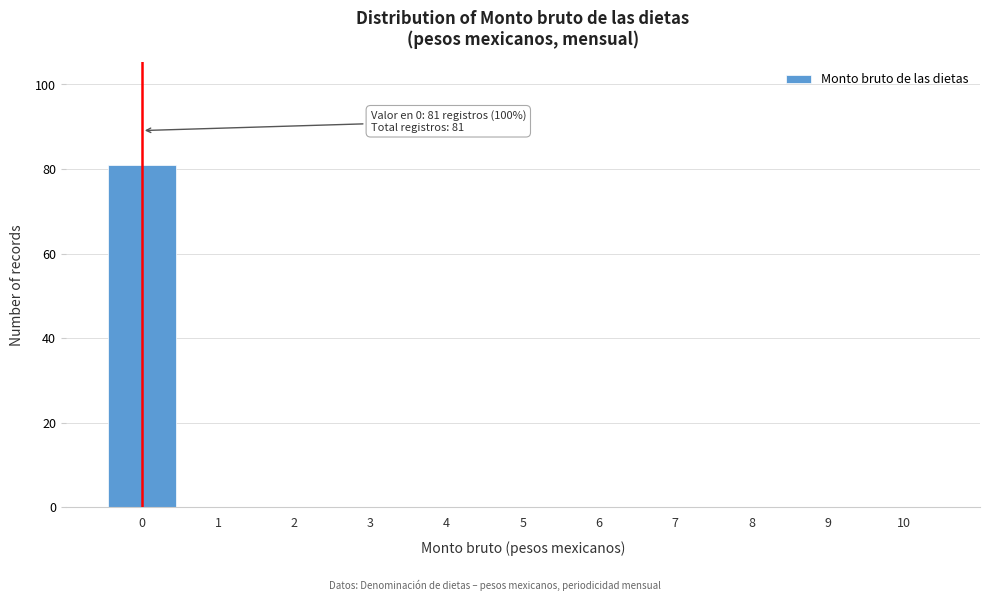

Over which range of the x-axis is the bar tallest?

-0.5 to 0.5